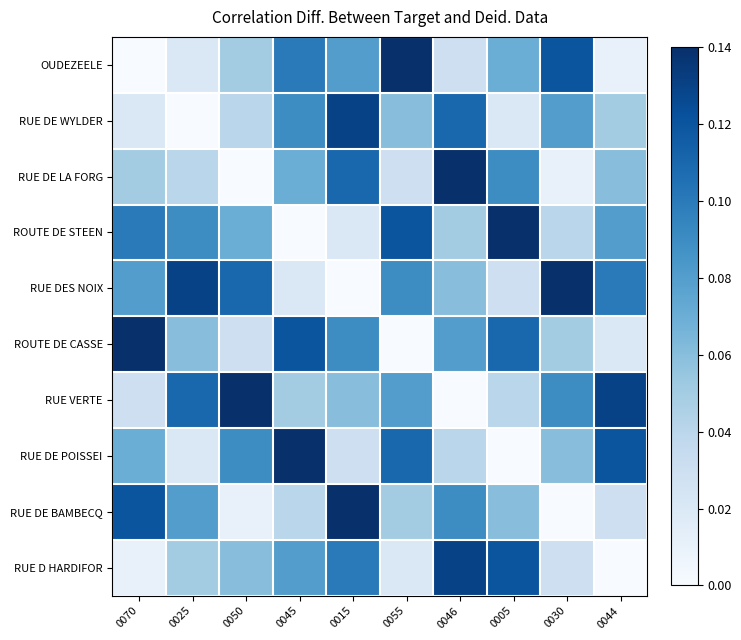

Reading right to left, list all the values displayed in this chart.

OUDEZEELE: 0044=0.0	0030=0.1	0005=0.1	0046=0.0	0055=0.1	0015=0.1	0045=0.1	0050=0.1	0025=0.0	0070=0.0
RUE DE WYLDER: 0044=0.1	0030=0.1	0005=0.0	0046=0.1	0055=0.1	0015=0.1	0045=0.1	0050=0.0	0025=0.0	0070=0.0
RUE DE LA FORG: 0044=0.1	0030=0.0	0005=0.1	0046=0.1	0055=0.0	0015=0.1	0045=0.1	0050=0.0	0025=0.0	0070=0.1
ROUTE DE STEEN: 0044=0.1	0030=0.0	0005=0.1	0046=0.1	0055=0.1	0015=0.0	0045=0.0	0050=0.1	0025=0.1	0070=0.1
RUE DES NOIX: 0044=0.1	0030=0.1	0005=0.0	0046=0.1	0055=0.1	0015=0.0	0045=0.0	0050=0.1	0025=0.1	0070=0.1
ROUTE DE CASSE: 0044=0.0	0030=0.1	0005=0.1	0046=0.1	0055=0.0	0015=0.1	0045=0.1	0050=0.0	0025=0.1	0070=0.1
RUE VERTE: 0044=0.1	0030=0.1	0005=0.0	0046=0.0	0055=0.1	0015=0.1	0045=0.1	0050=0.1	0025=0.1	0070=0.0
RUE DE POISSEI: 0044=0.1	0030=0.1	0005=0.0	0046=0.0	0055=0.1	0015=0.0	0045=0.1	0050=0.1	0025=0.0	0070=0.1
RUE DE BAMBECQ: 0044=0.0	0030=0.0	0005=0.1	0046=0.1	0055=0.1	0015=0.1	0045=0.0	0050=0.0	0025=0.1	0070=0.1
RUE D HARDIFOR: 0044=0.0	0030=0.0	0005=0.1	0046=0.1	0055=0.0	0015=0.1	0045=0.1	0050=0.1	0025=0.1	0070=0.0